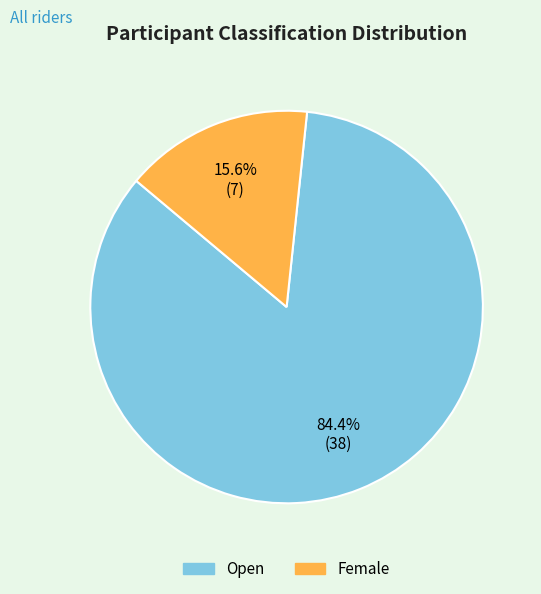

To the nearest percent, what is the difference between the Female and Open slice percentages?

69%